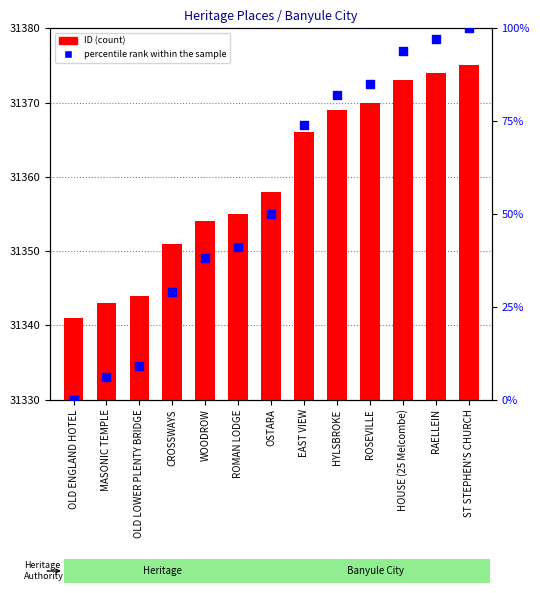

Which series reaches the minimum Y coordinate?

percentile rank within the sample